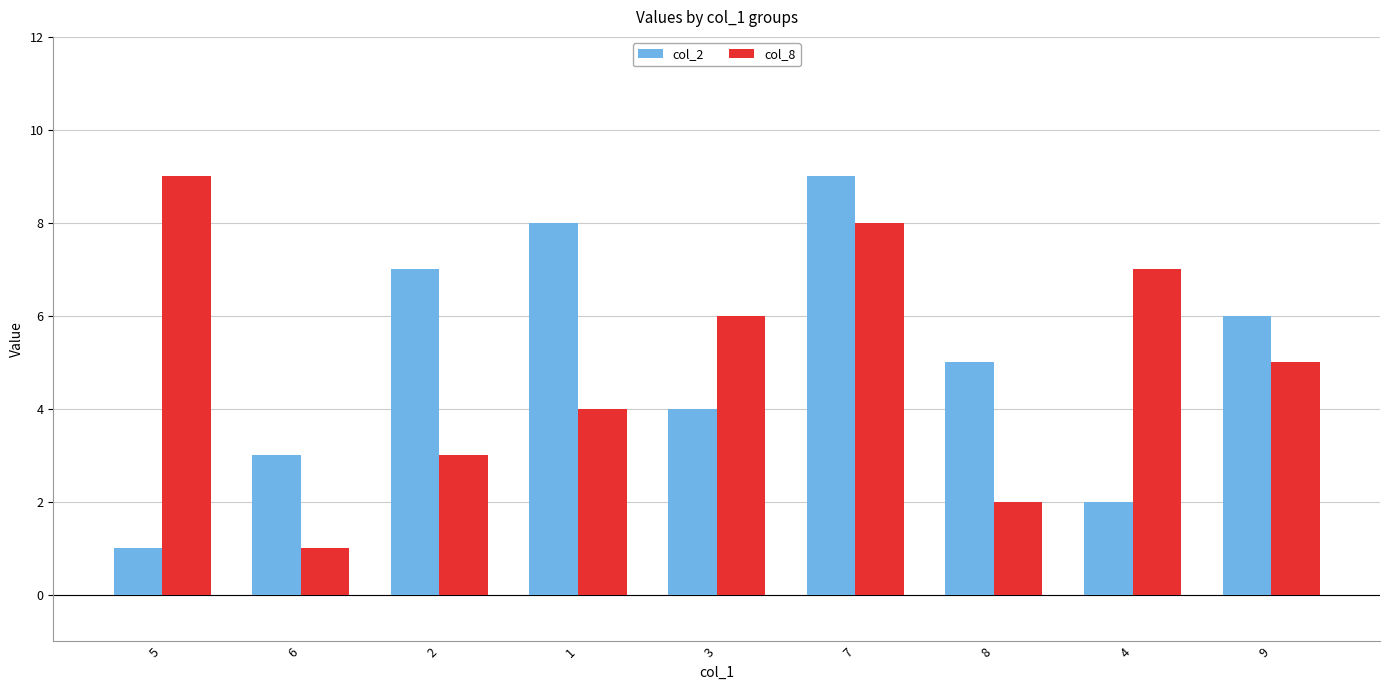

Is the value of col_8 at 8 greater than the value of col_2 at 6?

No